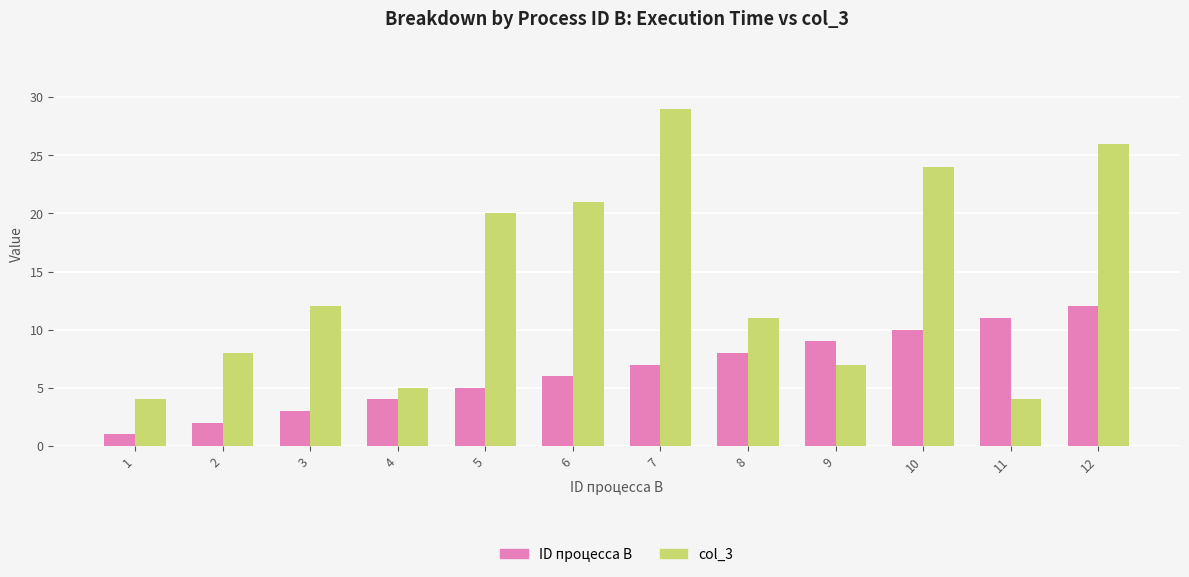

Reading right to left, list all the values displayed in this chart.

ID процесса B: 12=12	11=11	10=10	9=9	8=8	7=7	6=6	5=5	4=4	3=3	2=2	1=1
col_3: 12=26	11=4	10=24	9=7	8=11	7=29	6=21	5=20	4=5	3=12	2=8	1=4